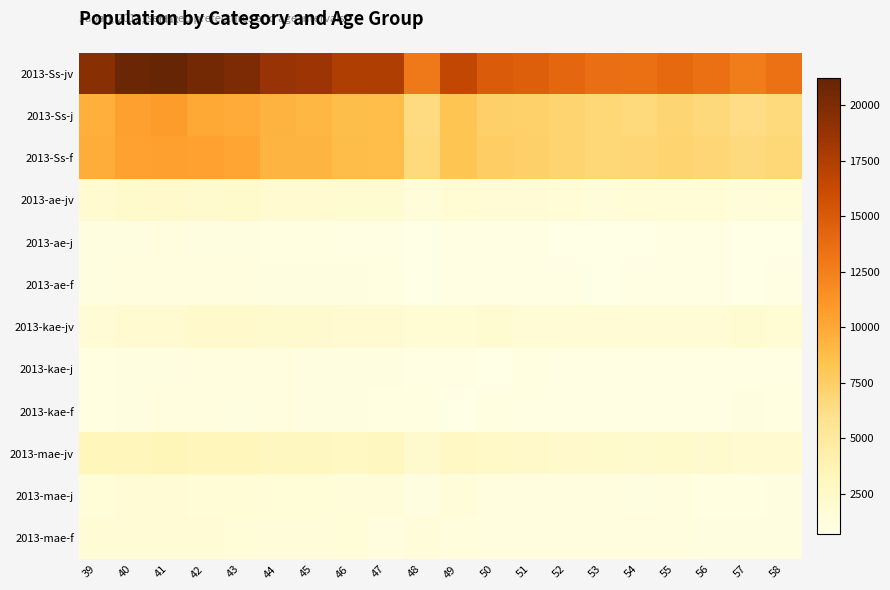

What is the difference between the highest and lowest values at 41?

20138